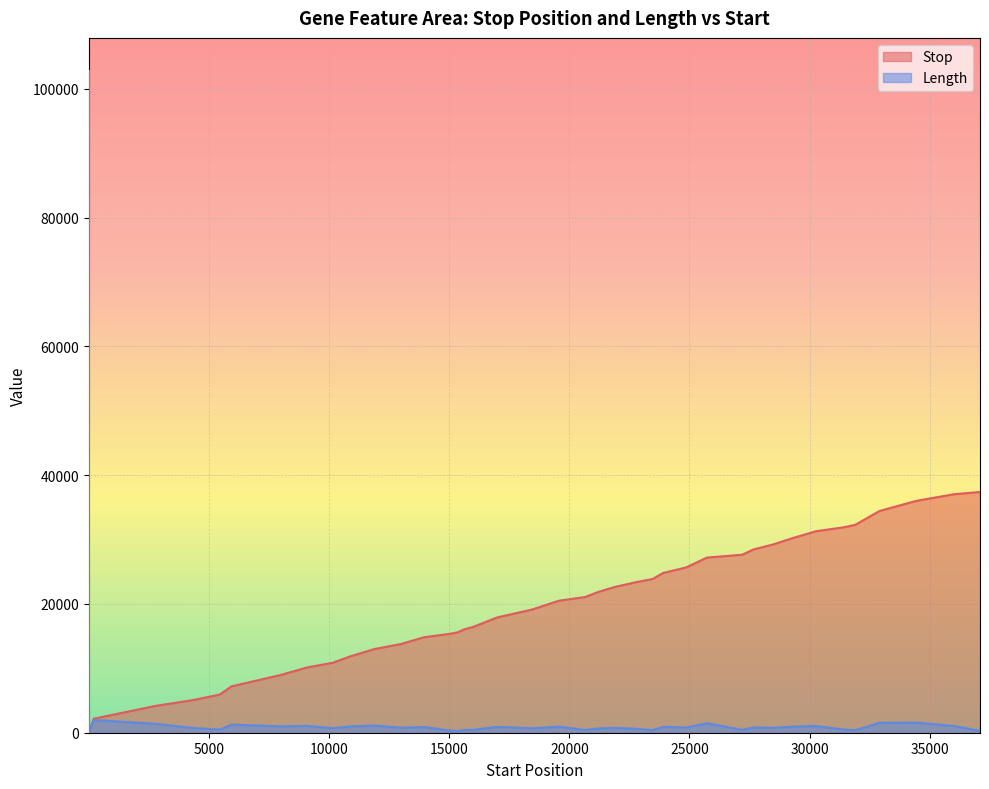

Is it true that Length equals 1415 at 23897?

False